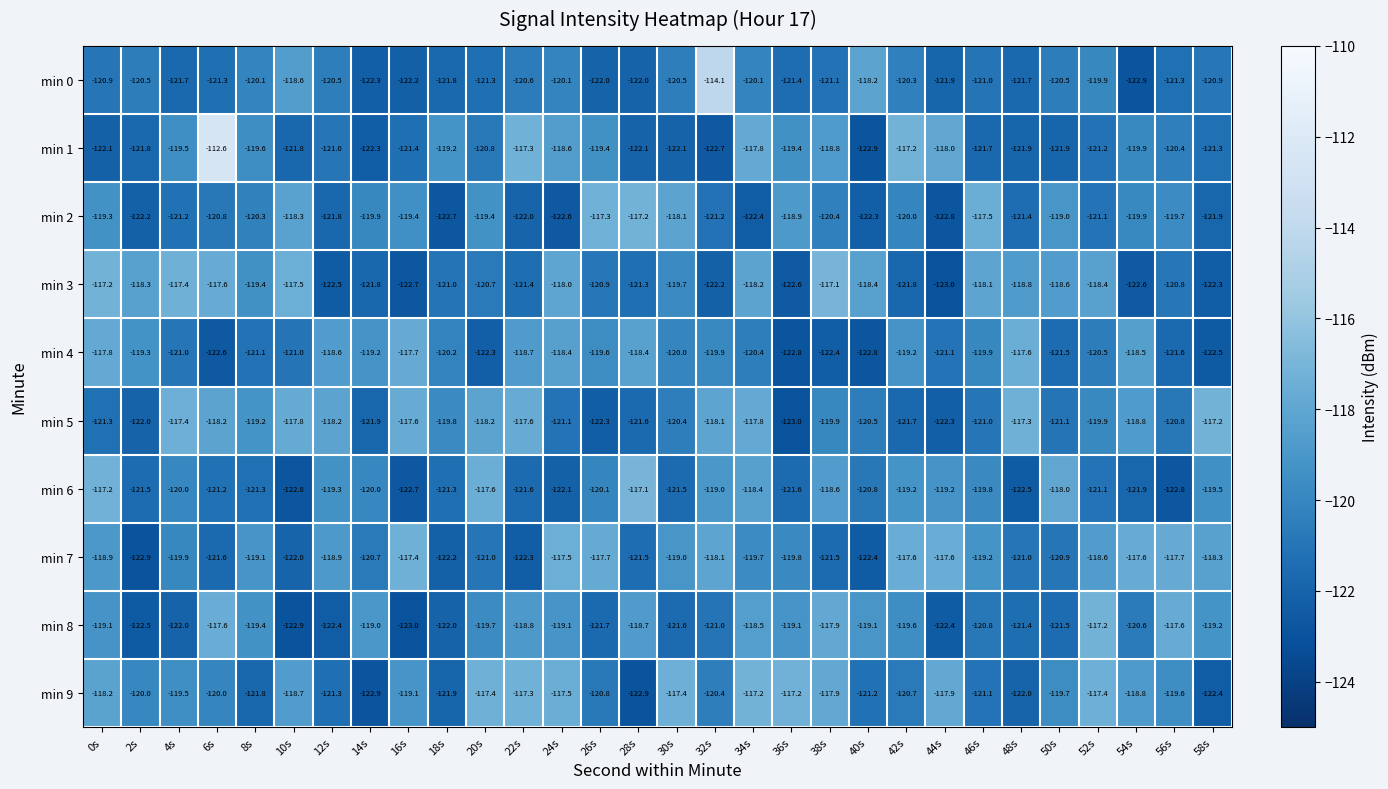

Which series has the widest spread of values?

min 1